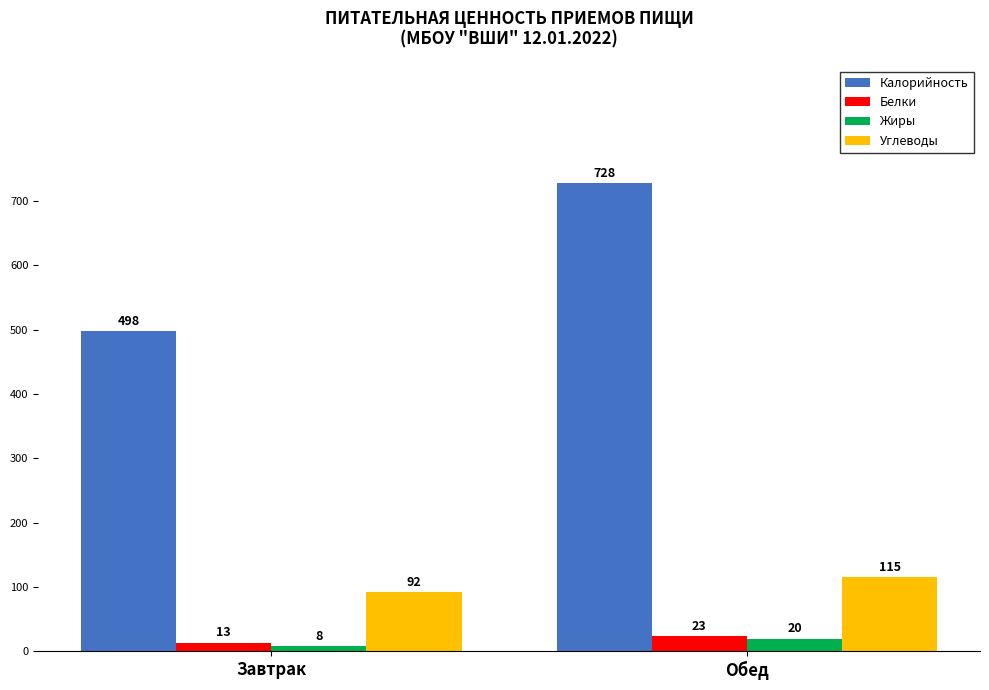

What is the label of the 2nd bar from the right?

Завтрак